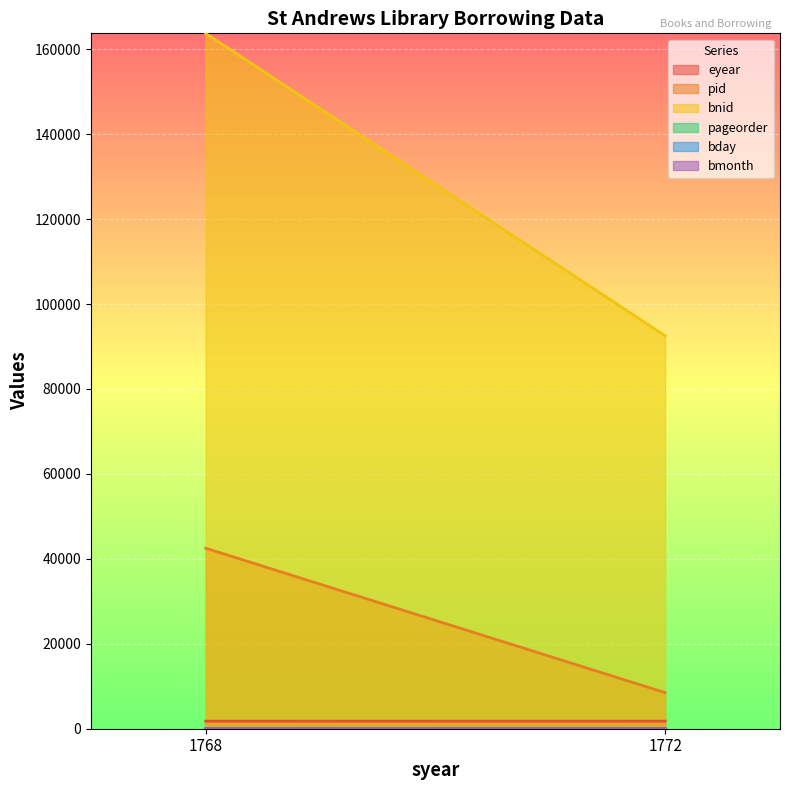

Which series has the largest total across all categories?

bnid